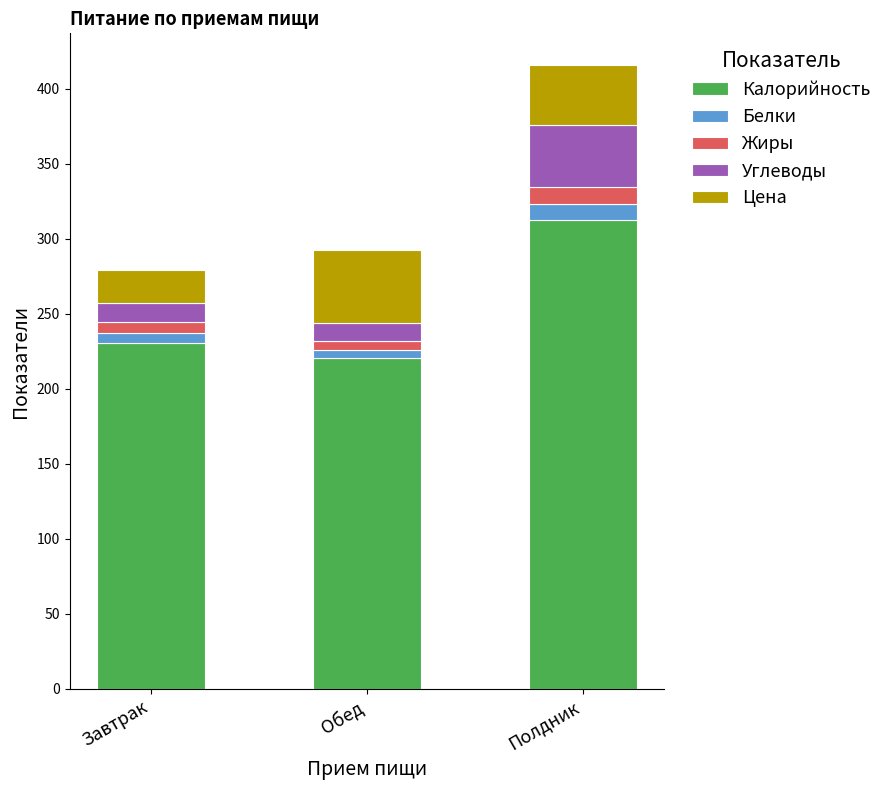

What is the difference between the Калорийность values at Полдник and Завтрак?

82.0